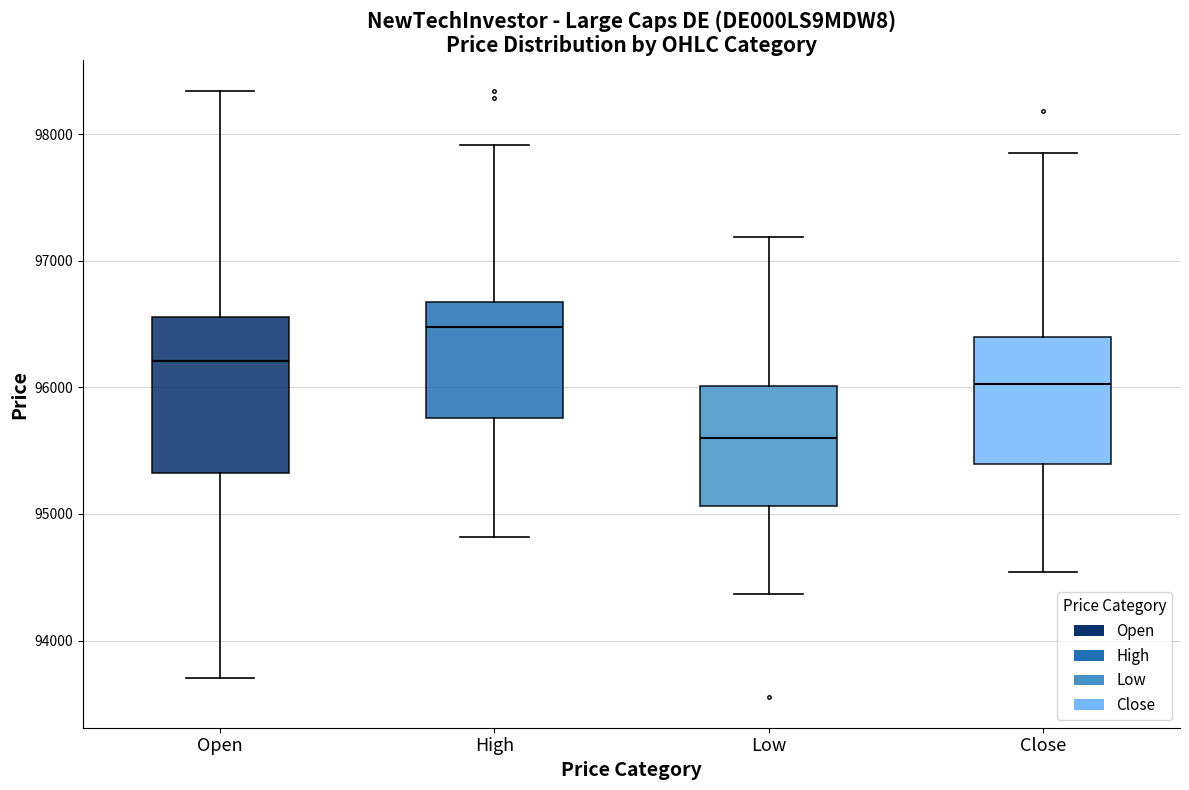

Reading left to right, transcribe this box plot: for each box, give where its median line is, the range the box spans, and where its two whiskers end, as read against the y-axis. The values are not printed on the chart, so give them approximately, as read against the axis.

Open: median 96200, box 95300 to 96600, whiskers 93700 to 98300
High: median 96500, box 95800 to 96700, whiskers 94800 to 97900
Low: median 95600, box 95100 to 96000, whiskers 94400 to 97200
Close: median 96000, box 95400 to 96400, whiskers 94500 to 97900